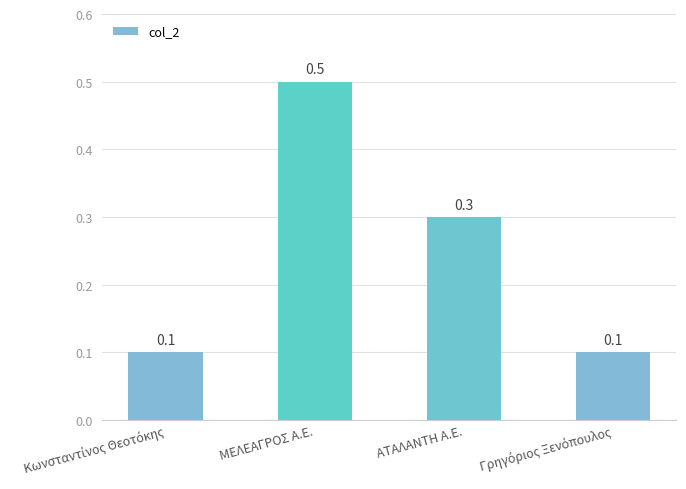

The value at ΜΕΛΕΑΓΡΟΣ Α.Ε. is 0.5. True or false?

True